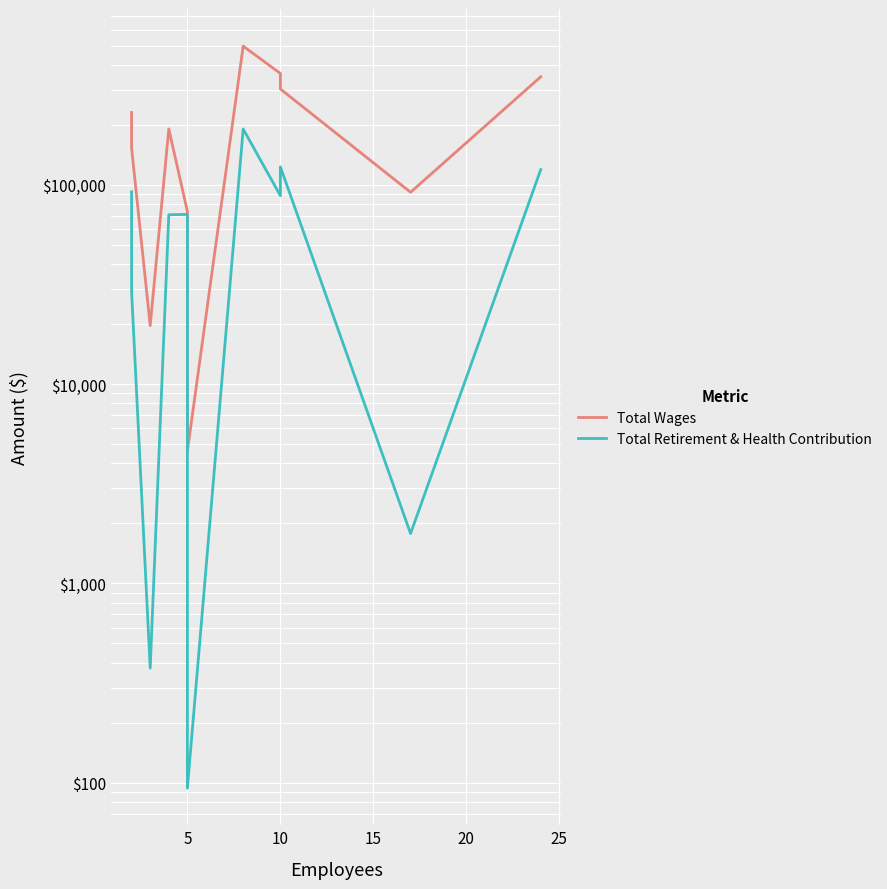

Which series has the largest total across all categories?

Total Wages